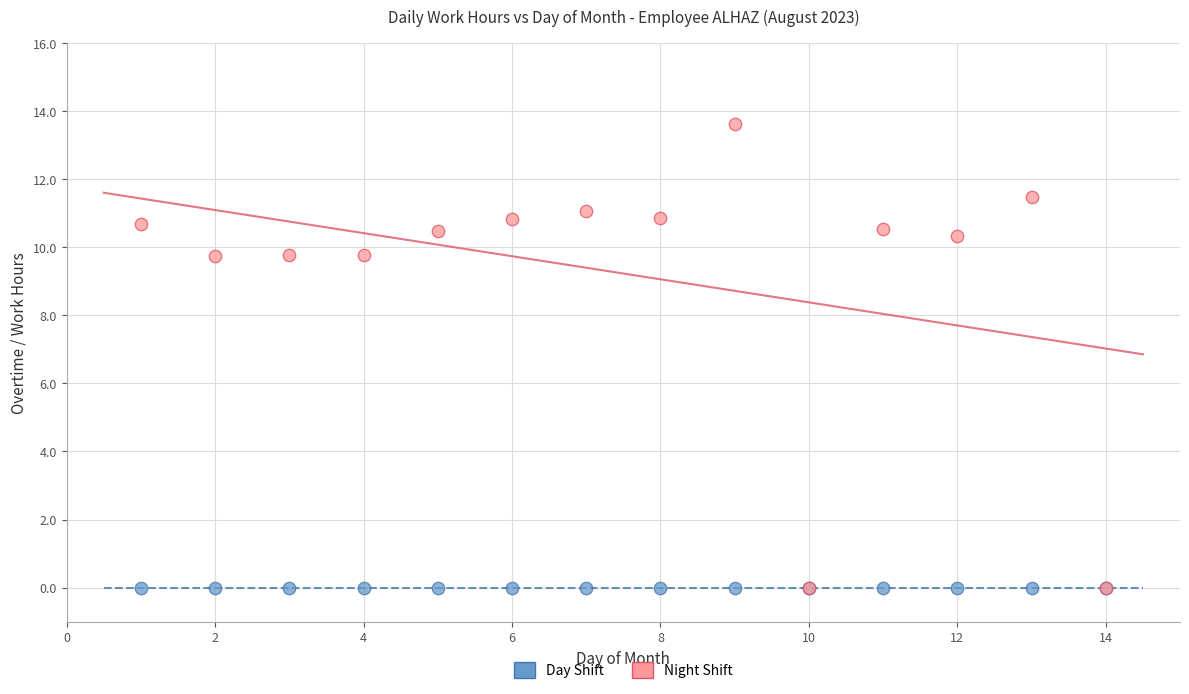

What are all the series names shown in the legend?

Day Shift, Night Shift